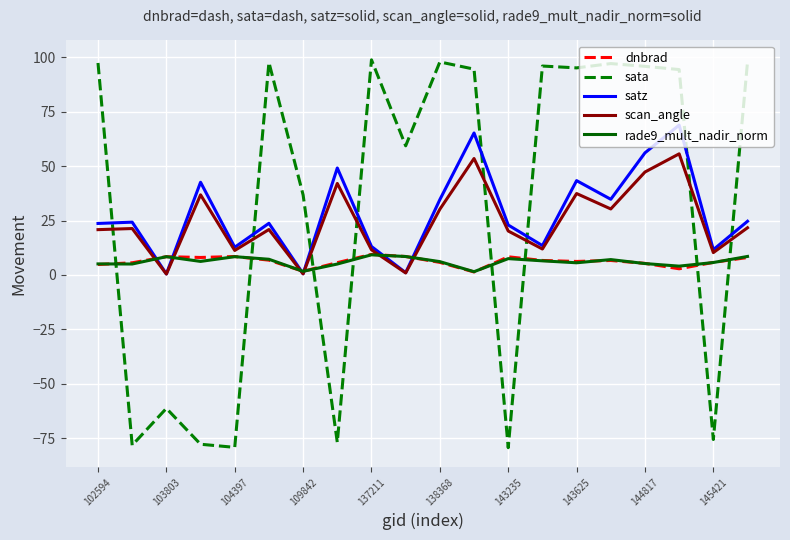

What are all the series names shown in the legend?

dnbrad, sata, satz, scan_angle, rade9_mult_nadir_norm